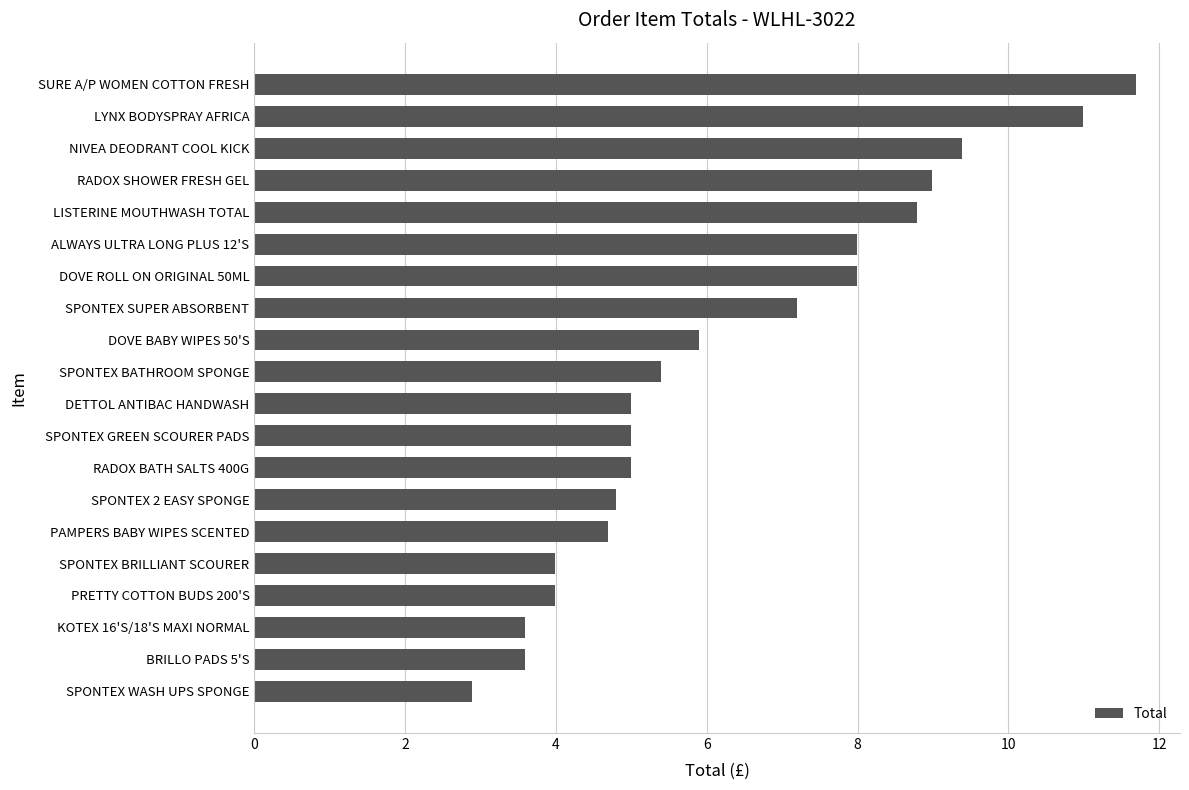

True or false: the data shows 9.0 at RADOX SHOWER FRESH GEL.

True